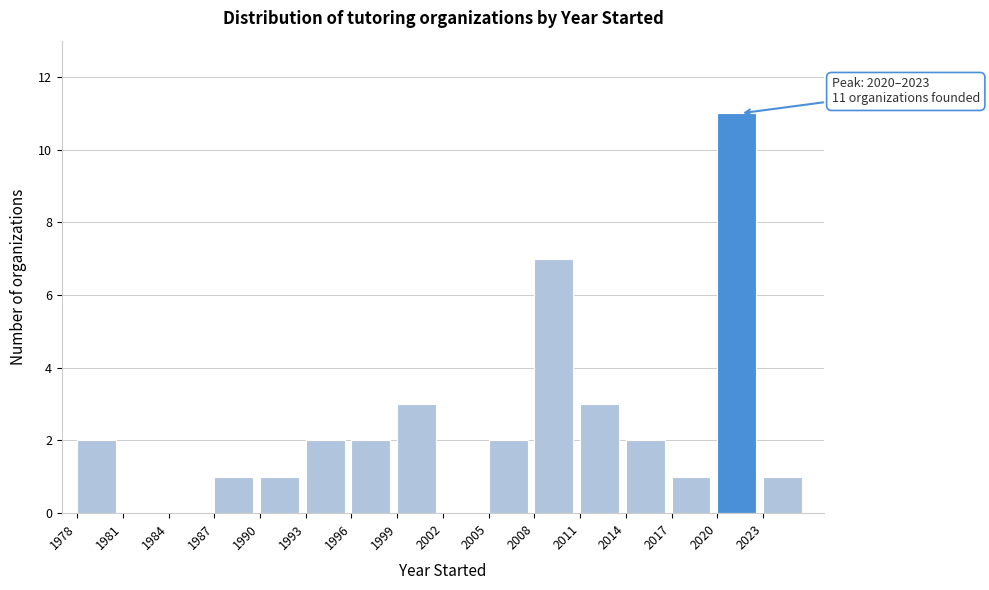

Which range on the x-axis has the tallest bar?

2020 to 2023